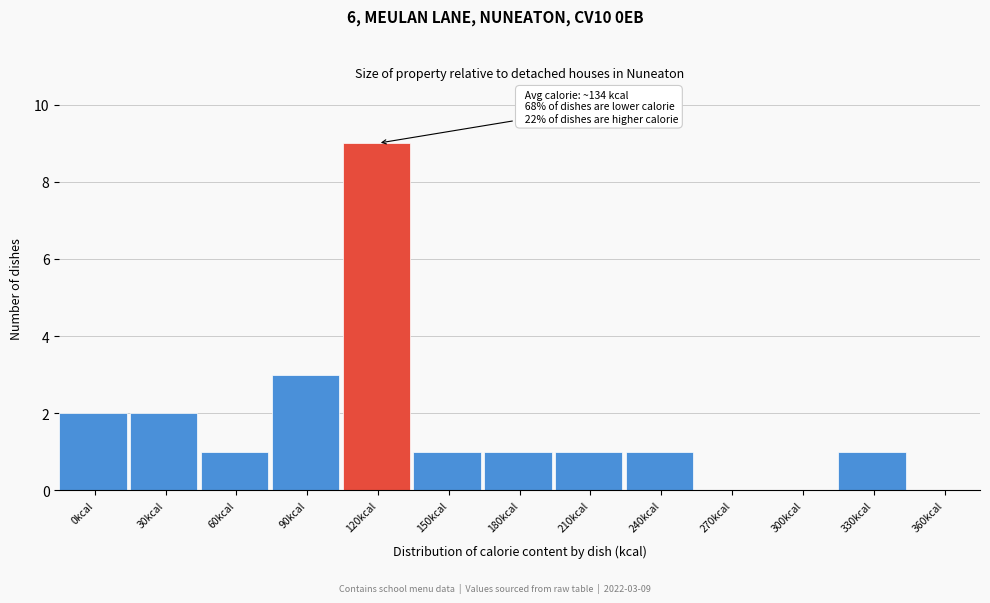

Reading left to right, transcribe all the data shown in this chart.

0kcal=2	30kcal=2	60kcal=1	90kcal=3	120kcal=9	150kcal=1	180kcal=1	210kcal=1	240kcal=1	270kcal=0	300kcal=0	330kcal=1	360kcal=0